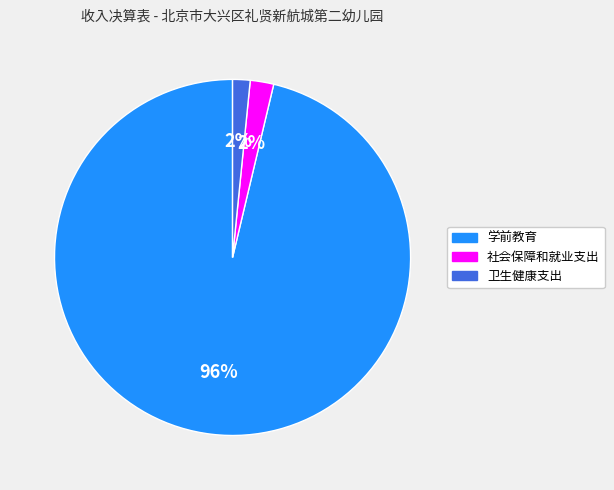

To the nearest percent, what is the average slice percentage?

33%